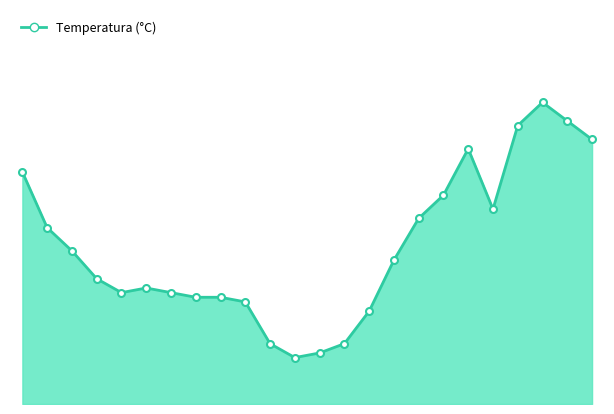

Does the chart have visible grid lines?

No